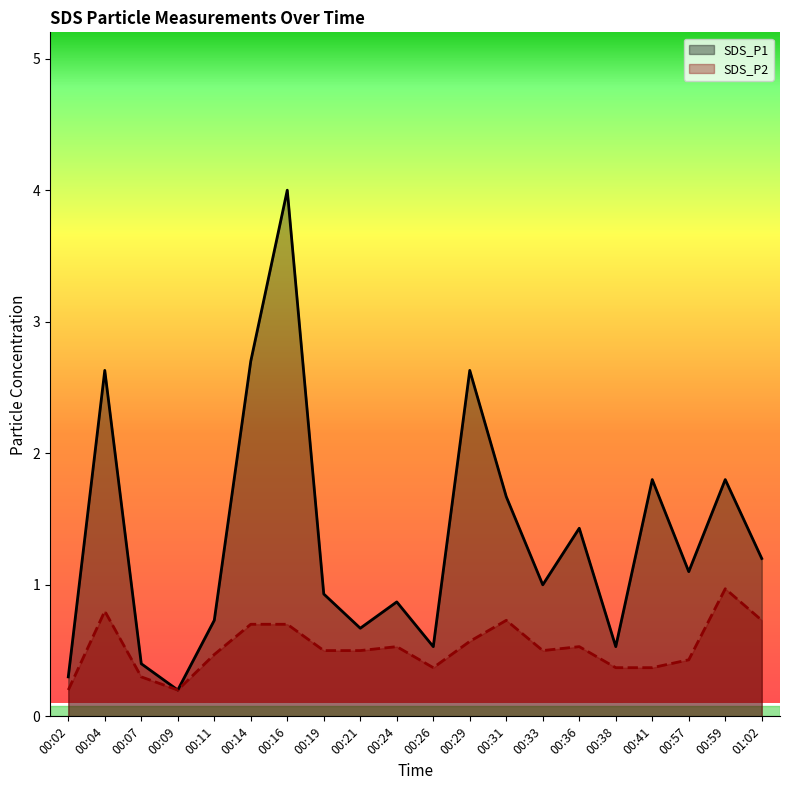

What is the label of the 1st point from the left?

00:02